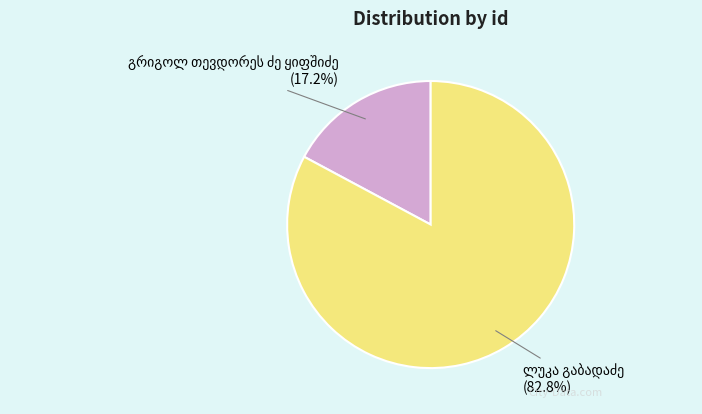

Does any single category account for the majority?

Yes